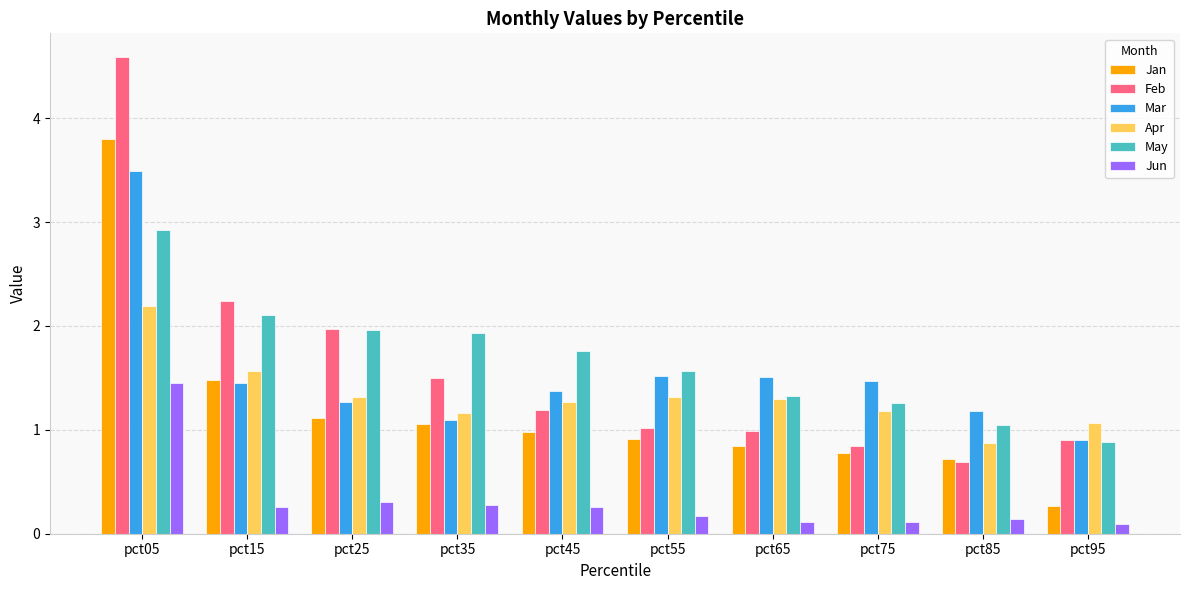

What are all the series names shown in the legend?

Jan, Feb, Mar, Apr, May, Jun